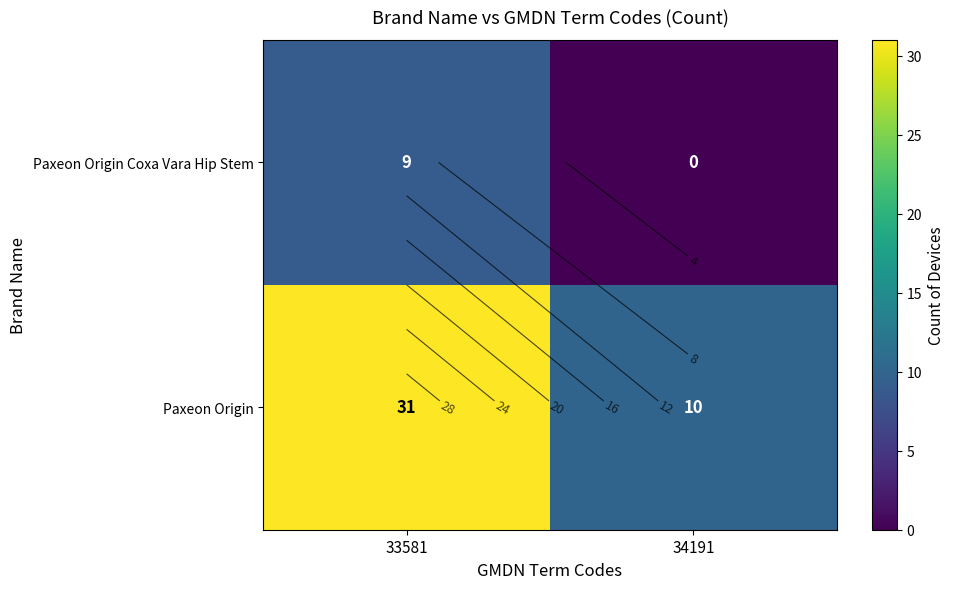

What is the minimum value for Paxeon Origin?

10